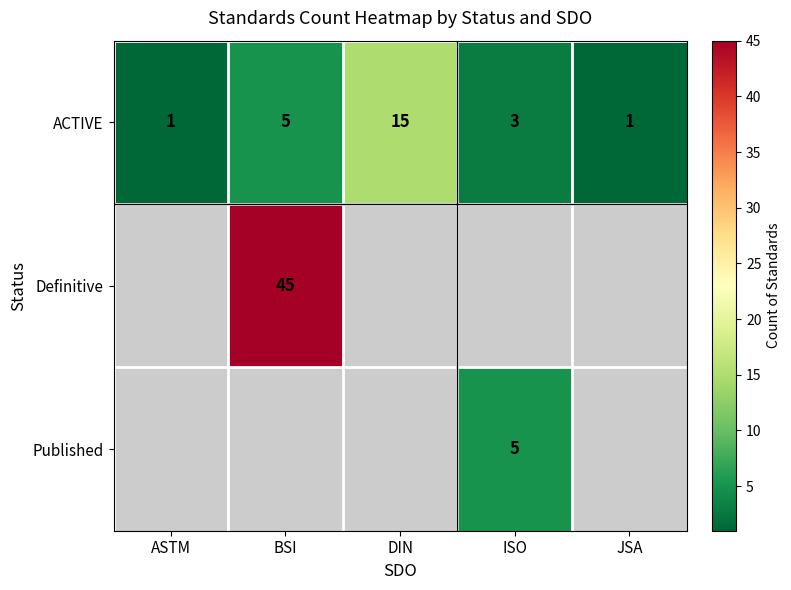

Is it true that Published equals 5 at ISO?

True